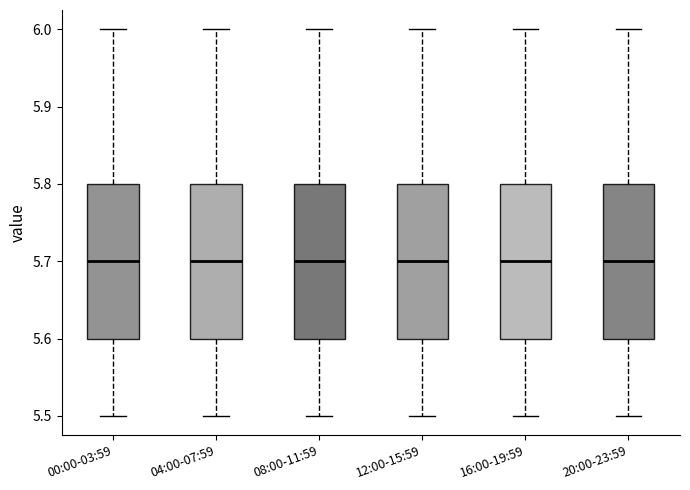

Reading left to right, read every box against the y-axis: the position of its median line, the range the box covers, and the ends of its whiskers. The values are not printed on the chart, so give them approximately, as read against the axis.

00:00-03:59: median 5.7, box 5.6 to 5.8, whiskers 5.5 to 6.0
04:00-07:59: median 5.7, box 5.6 to 5.8, whiskers 5.5 to 6.0
08:00-11:59: median 5.7, box 5.6 to 5.8, whiskers 5.5 to 6.0
12:00-15:59: median 5.7, box 5.6 to 5.8, whiskers 5.5 to 6.0
16:00-19:59: median 5.7, box 5.6 to 5.8, whiskers 5.5 to 6.0
20:00-23:59: median 5.7, box 5.6 to 5.8, whiskers 5.5 to 6.0